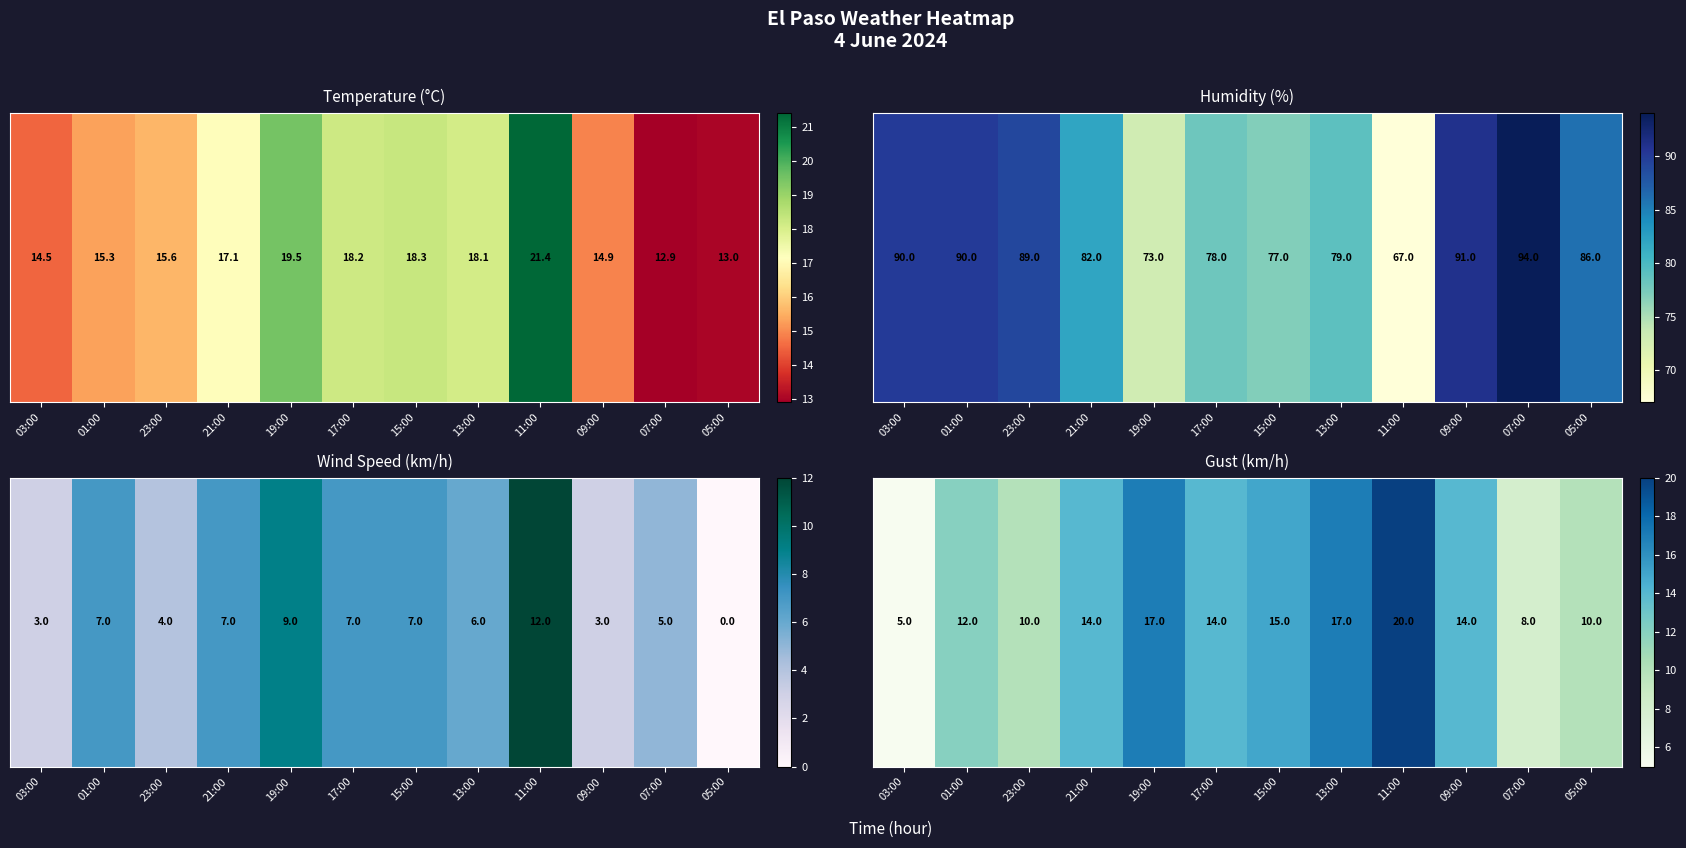

What is the ratio of the value at 15:00 to the value at 19:00?

0.9